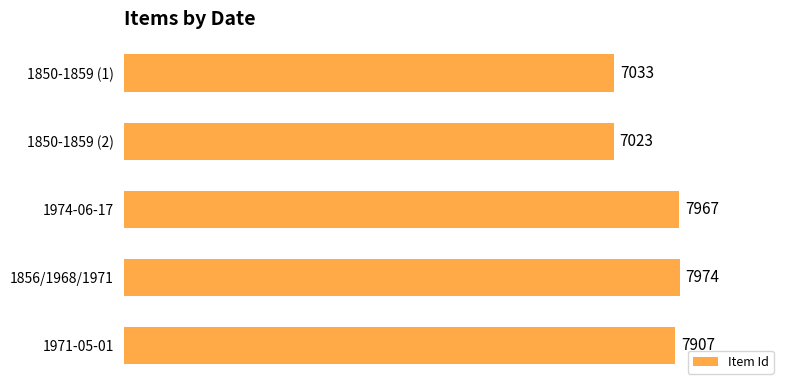

Approximately how many times larger is the value at 1974-06-17 compared to 1971-05-01?

1.0